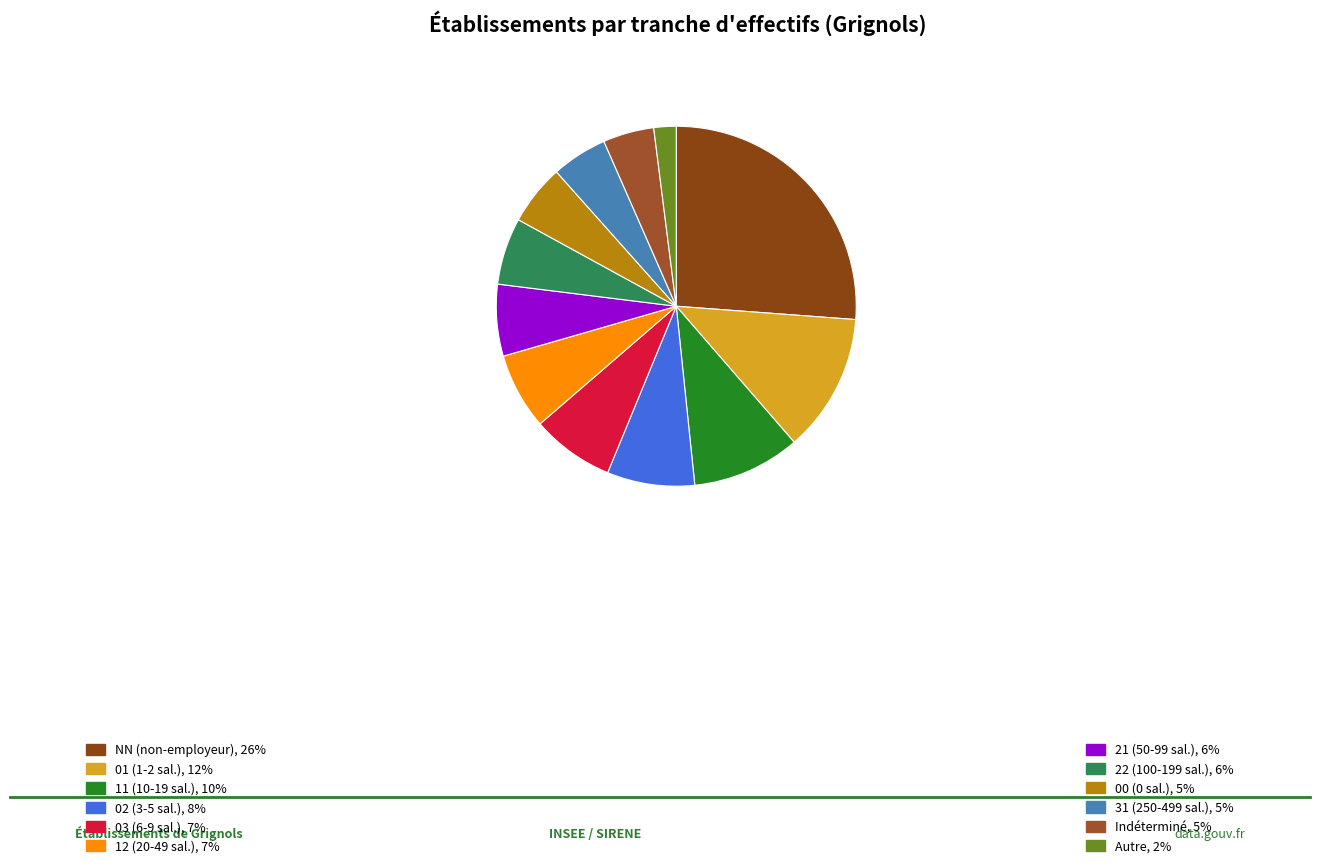

Count the number of slices in the pie.

12